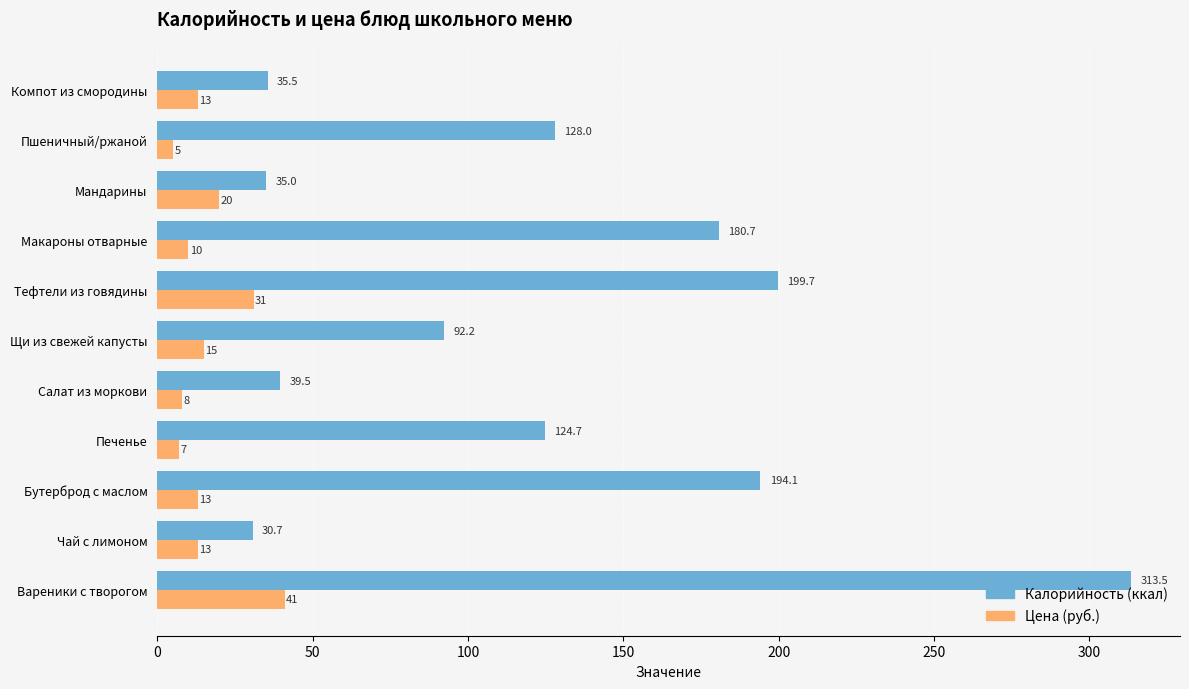

Rank the series by their maximum value, from highest to lowest.

Калорийность (ккал), Цена (руб.)